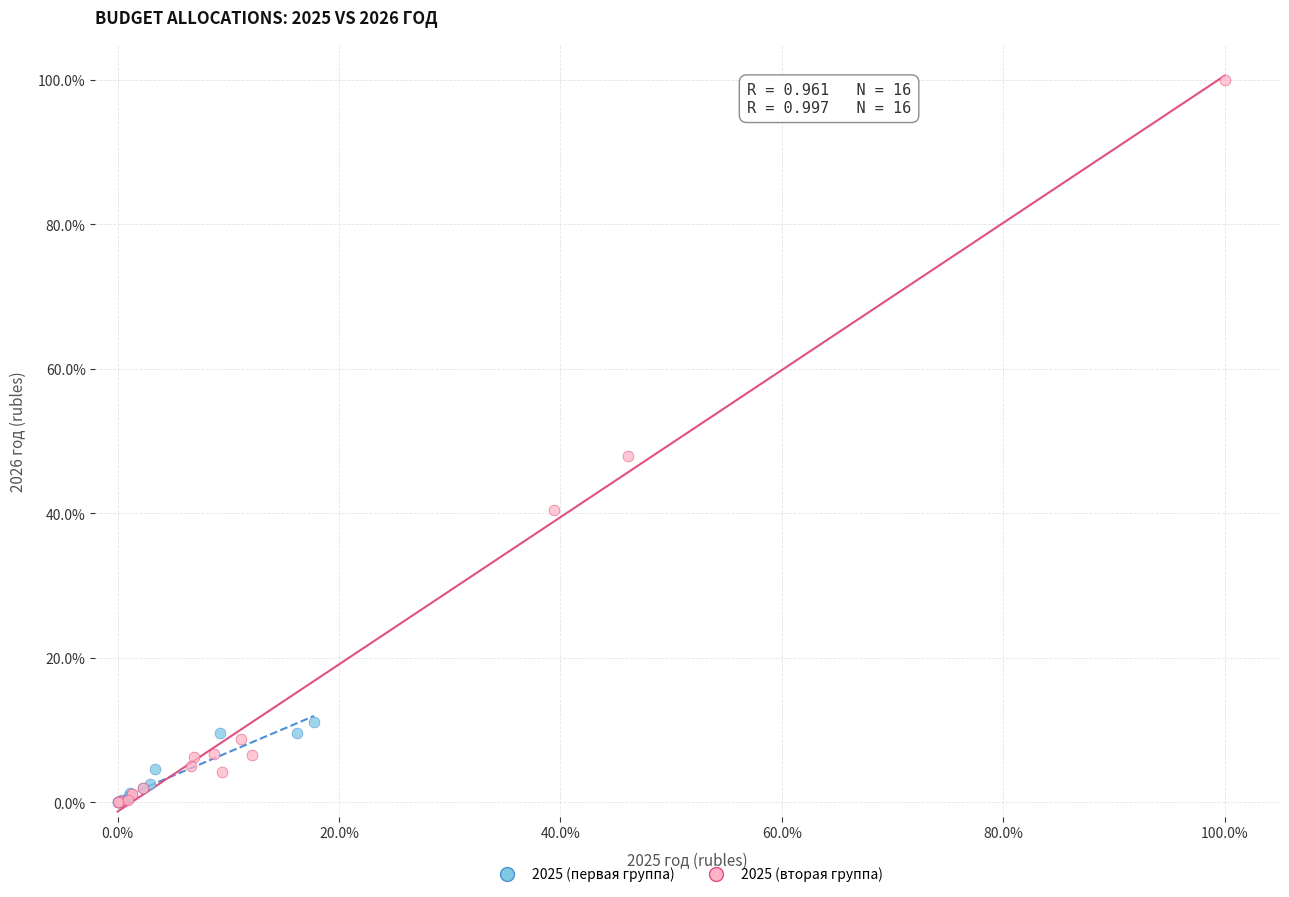

Which series has the largest Y range (max minus min)?

2025 (вторая группа)